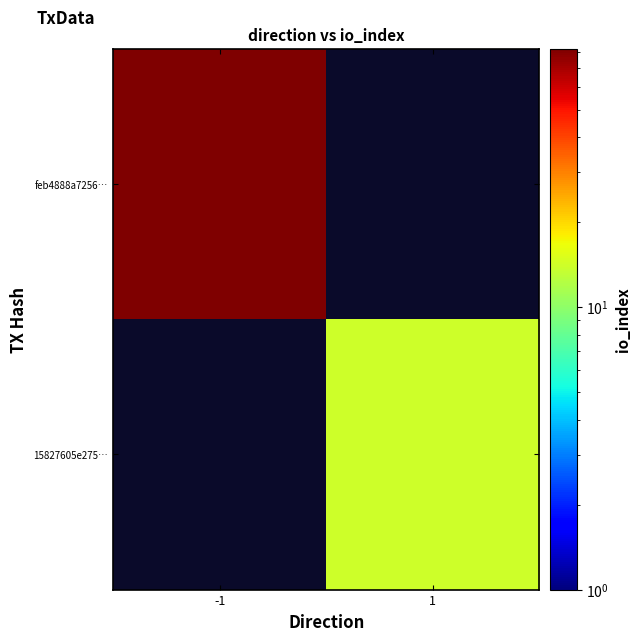

How many categories are shown in the chart?

2